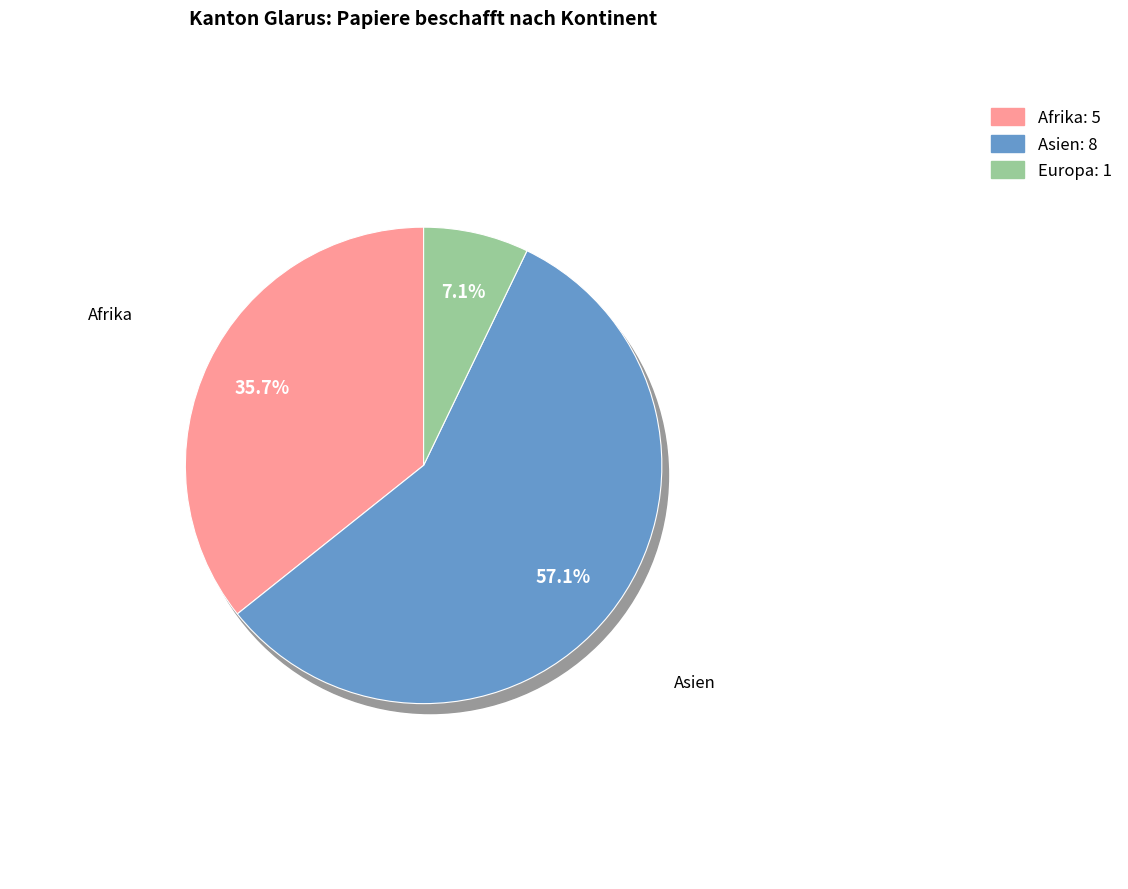

How many slices are in this pie chart?

3